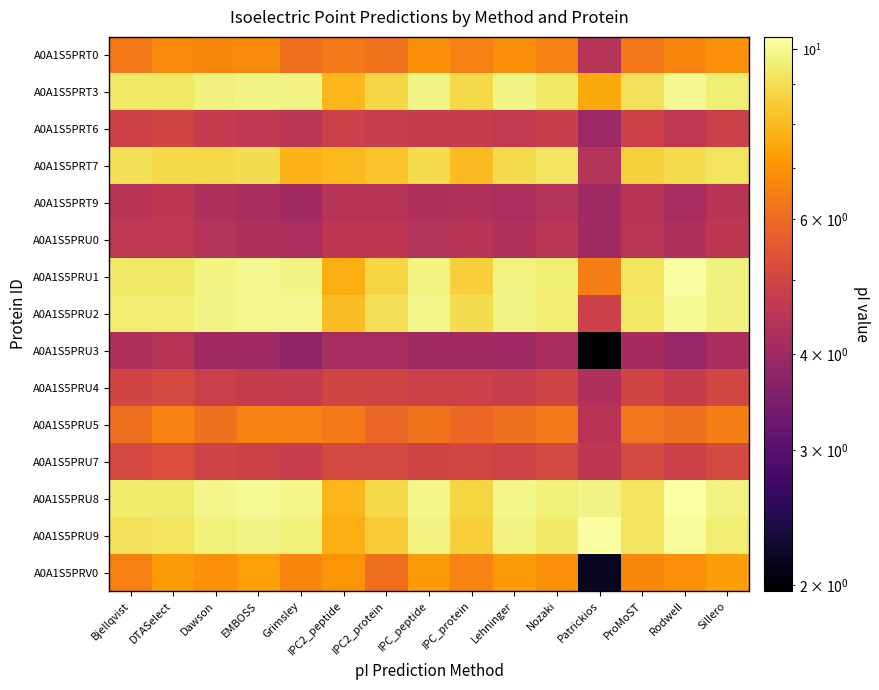

At which category is the sum across all series the highest?

Sillero